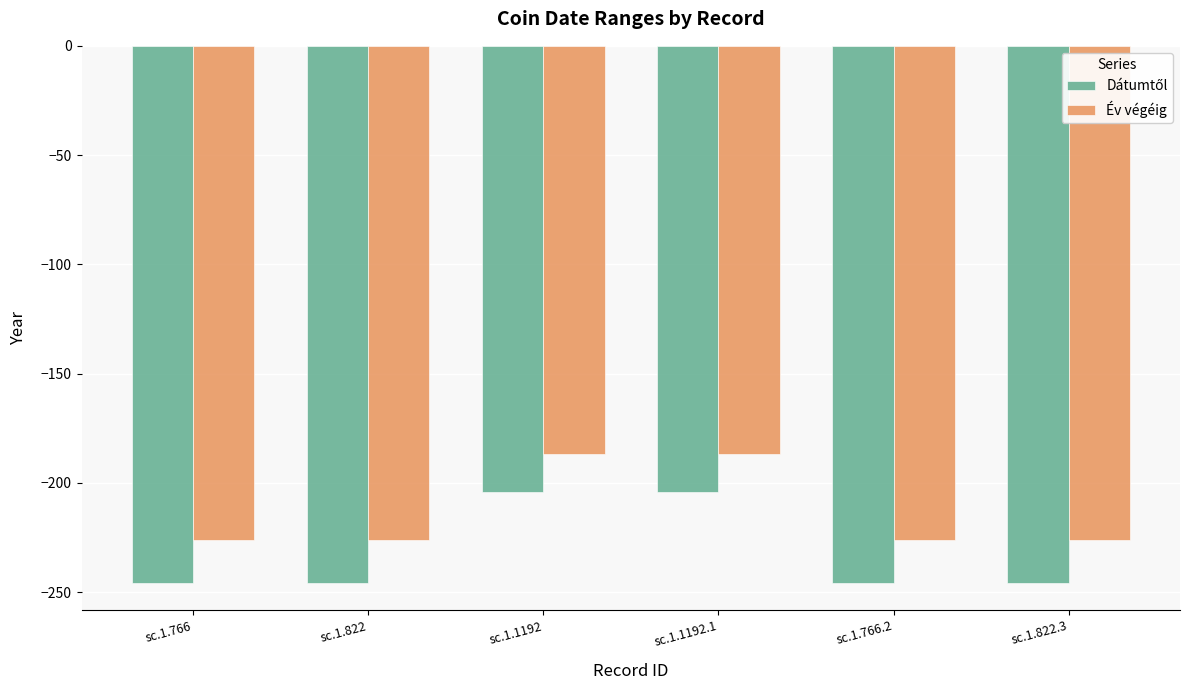

How many values in the Év végéig series exceed -226?

2